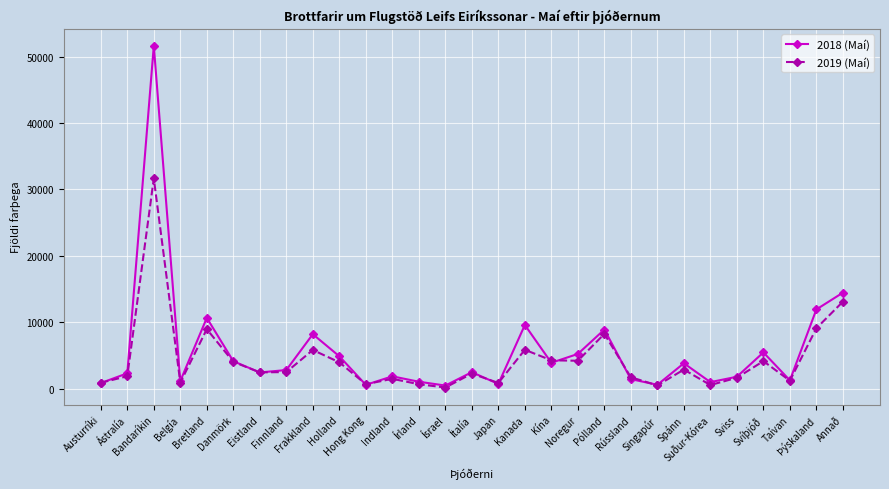

Does the chart have visible grid lines?

Yes